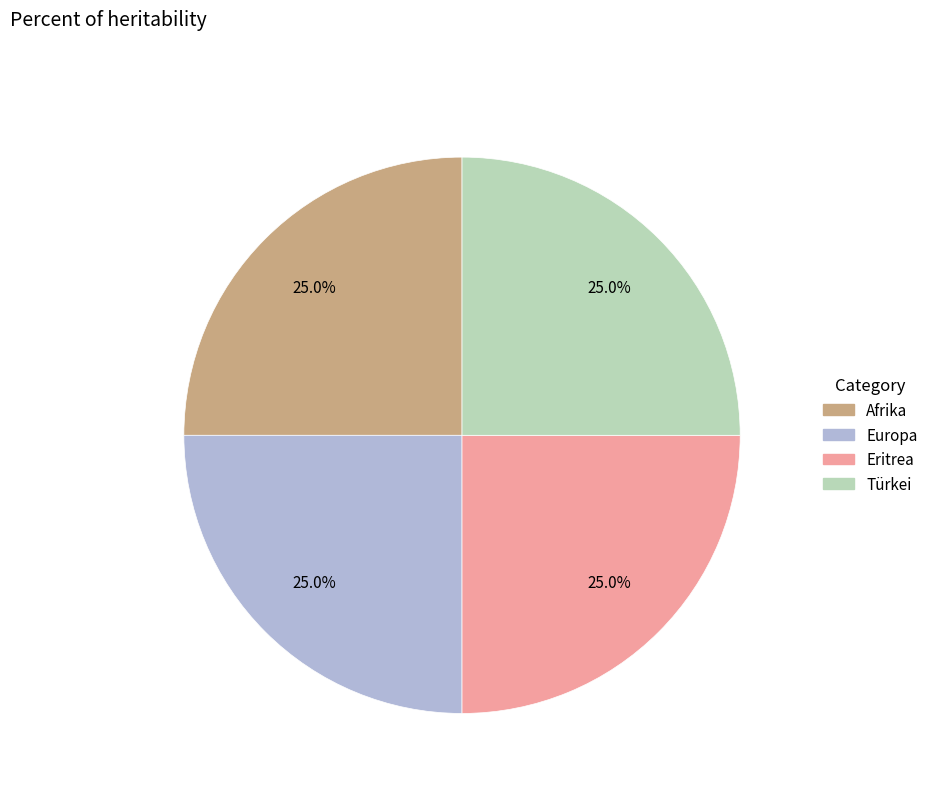

Is there a majority slice in this chart?

No